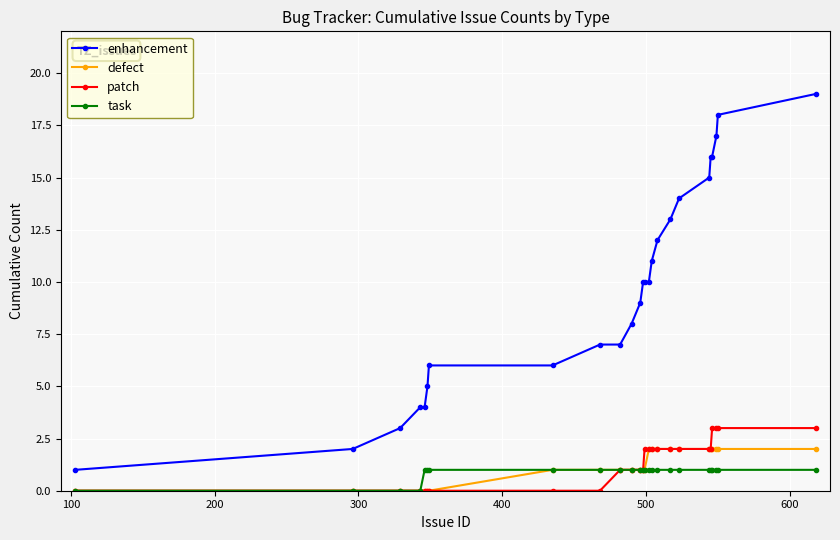

Which series has the widest spread of values?

enhancement